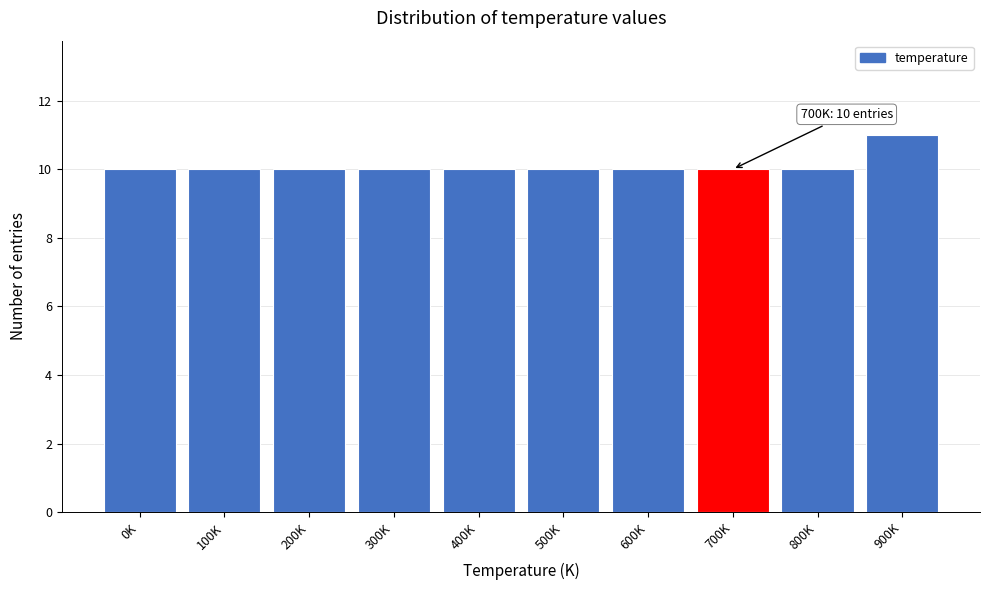

Reading left to right, list all the values displayed in this chart.

10	10	10	10	10	10	10	10	10	11